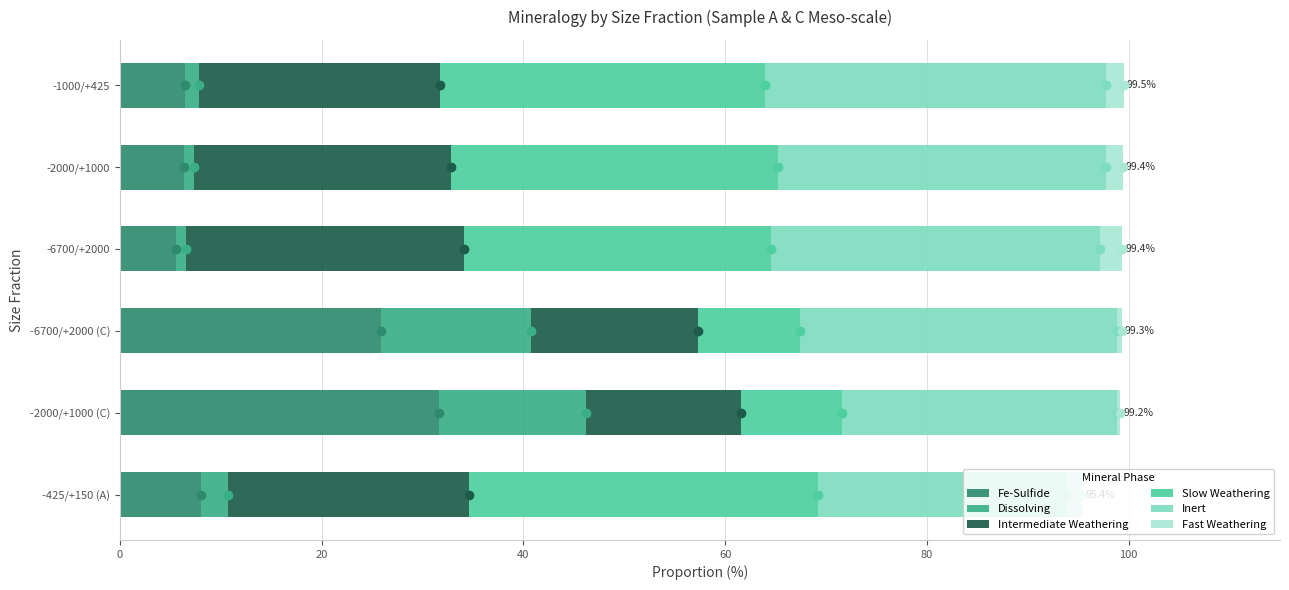

At which label does Fe-Sulfide reach its peak?

-2000/+1000 (C)